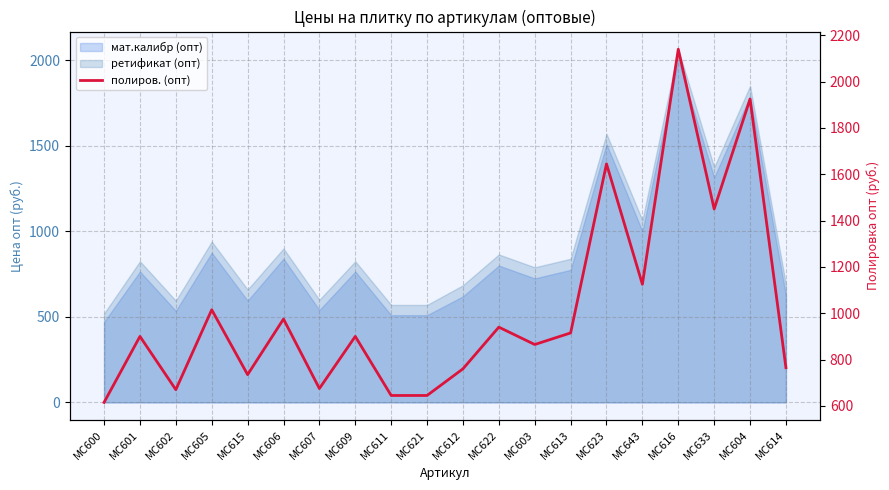

What position from the left is МС607?

7